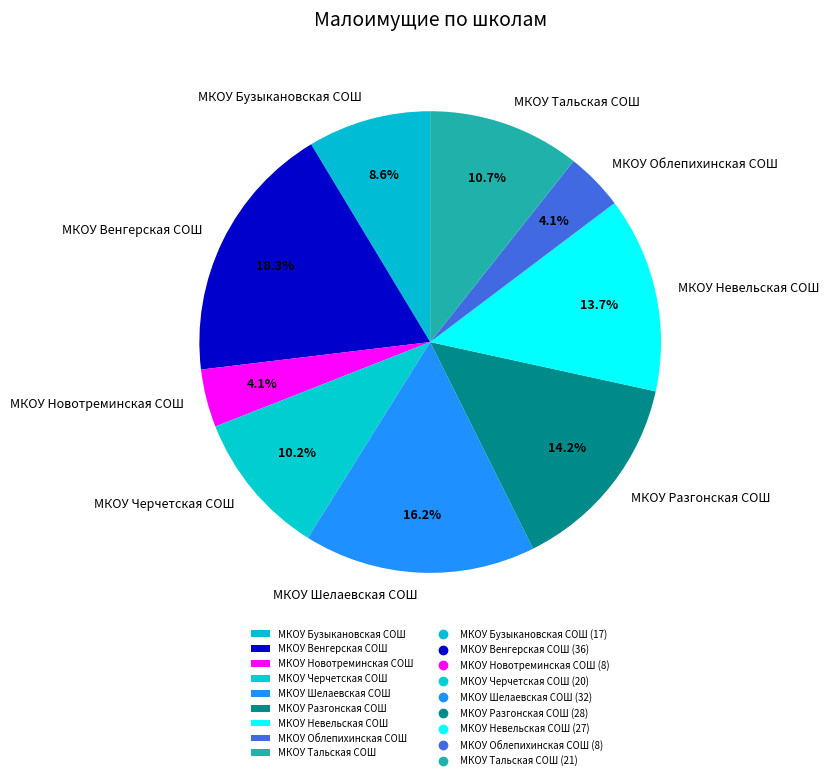

True or false: МКОУ Новотреминская СОШ accounts for 10% of the total.

False